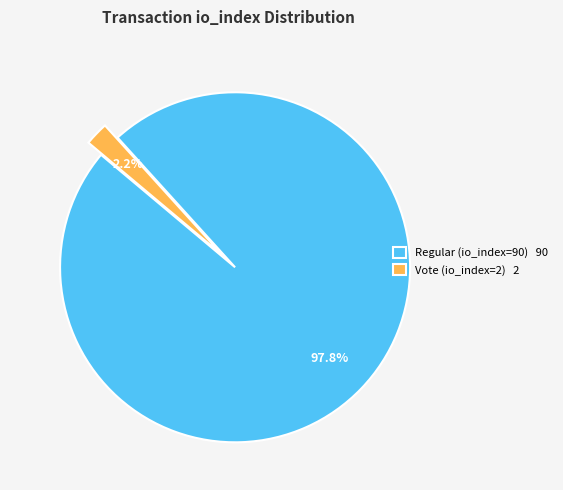

To the nearest percent, what is the average slice percentage?

50%